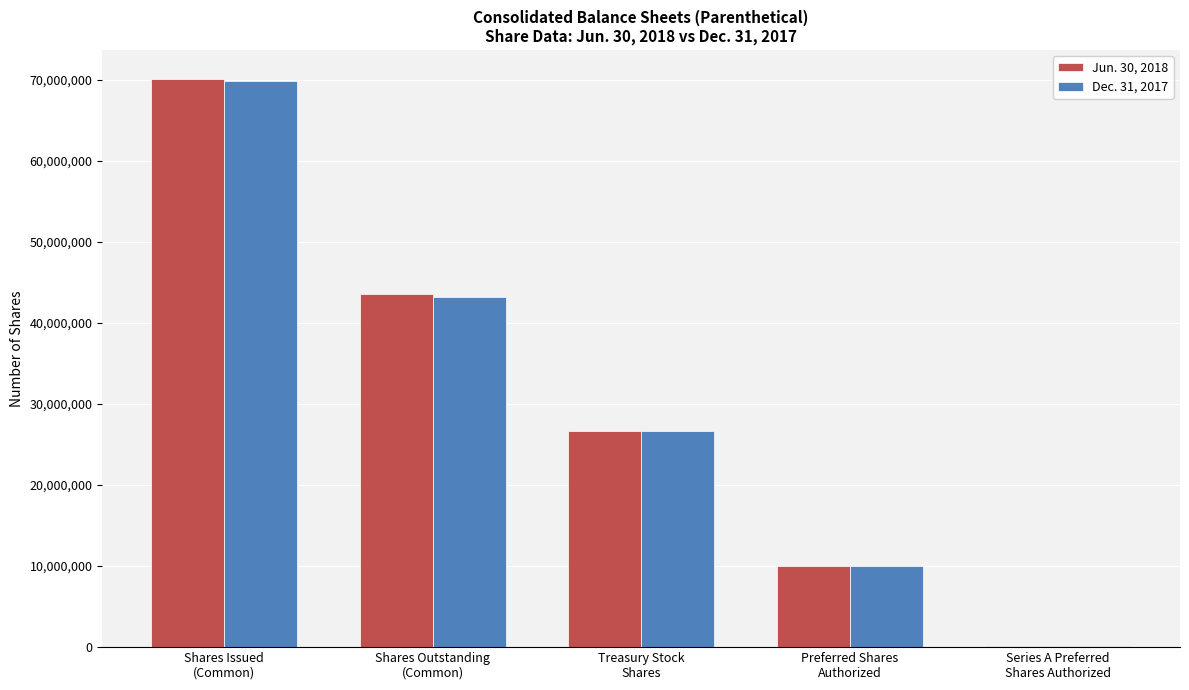

What is the maximum value shown in the chart?

70181559